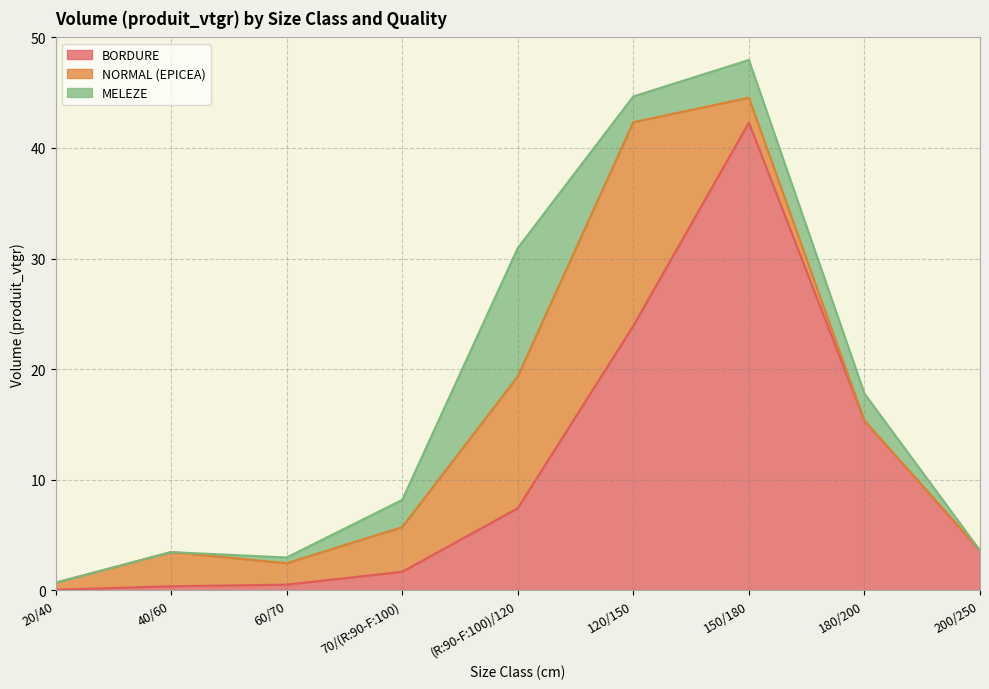

The value of MELEZE at 120/150 is 3.7. True or false?

False